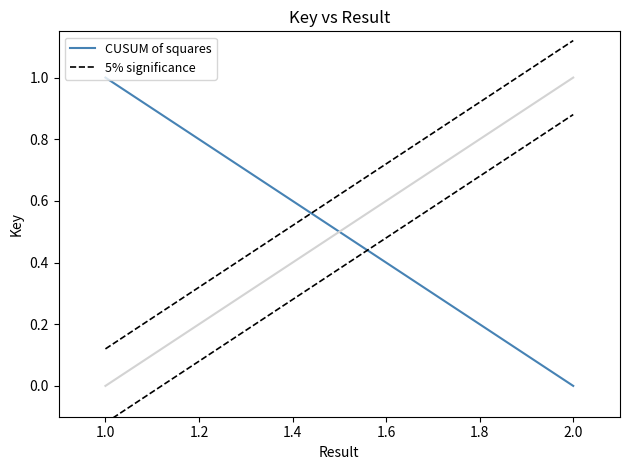

What position from the right is 1.0?

2